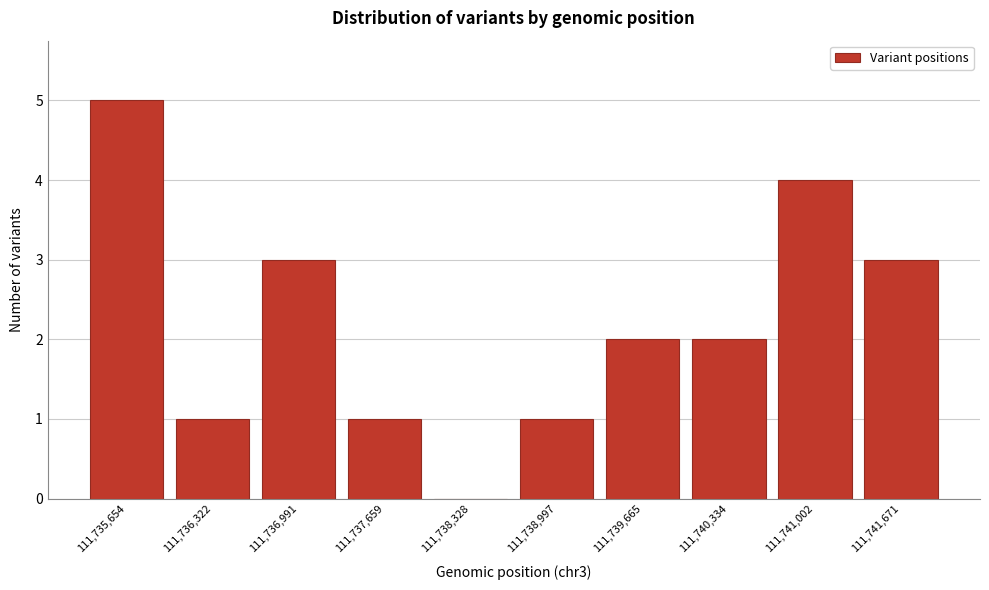

Reading left to right, list all the values displayed in this chart.

111,735,654=5	111,736,322=1	111,736,991=3	111,737,659=1	111,738,328=0	111,738,997=1	111,739,665=2	111,740,334=2	111,741,002=4	111,741,671=3